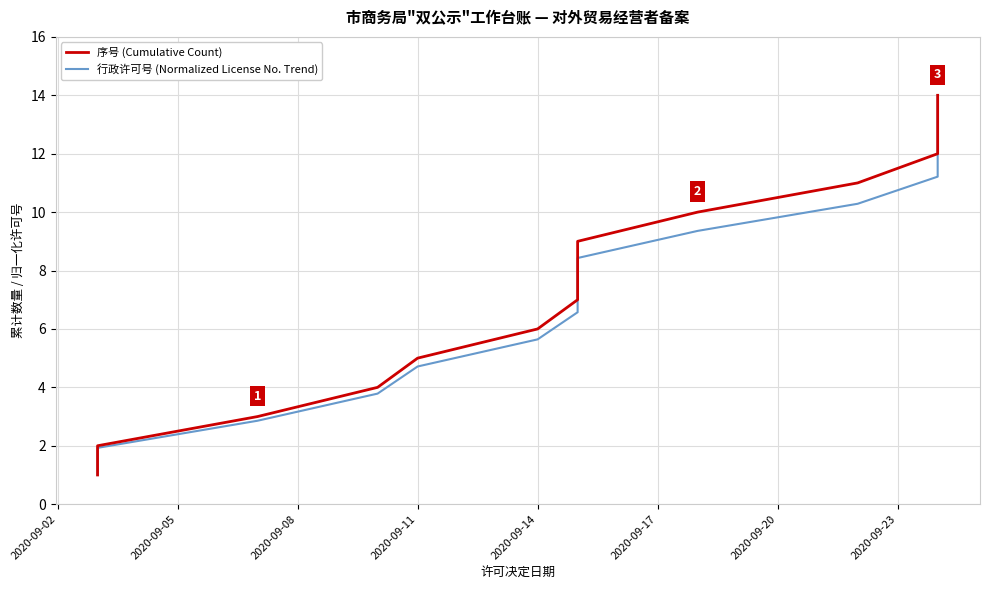

Which series changed the most between 2020-09-02 and 2020-09-23?

序号 (Cumulative Count)